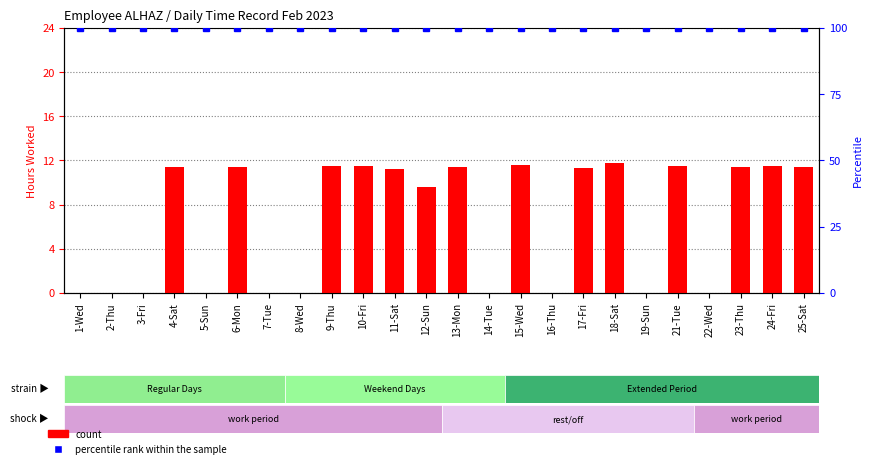

What is the total value across all series at 7-Tue?

100.0